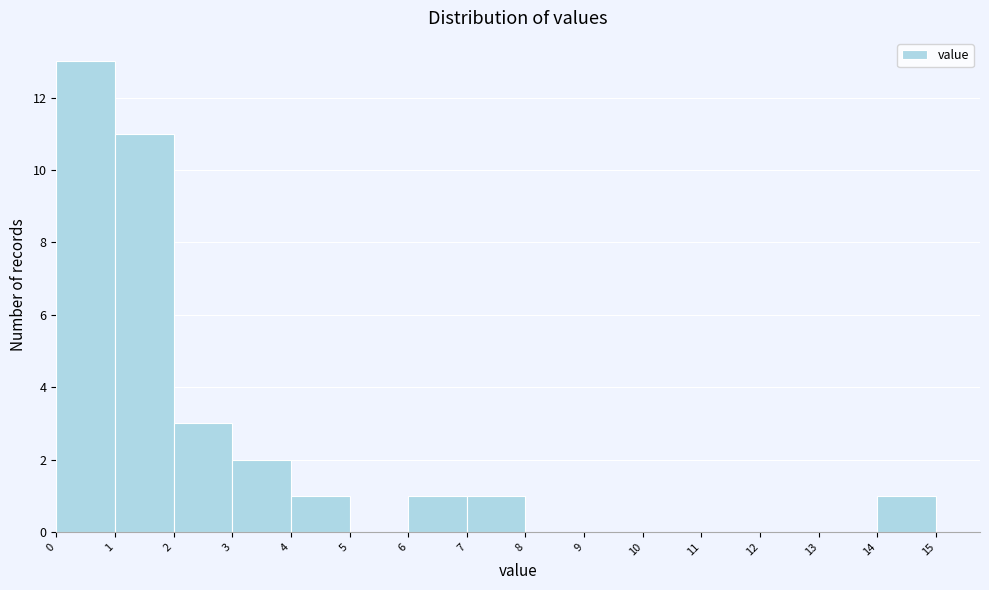

Over which range of the x-axis is the bar tallest?

0 to 1